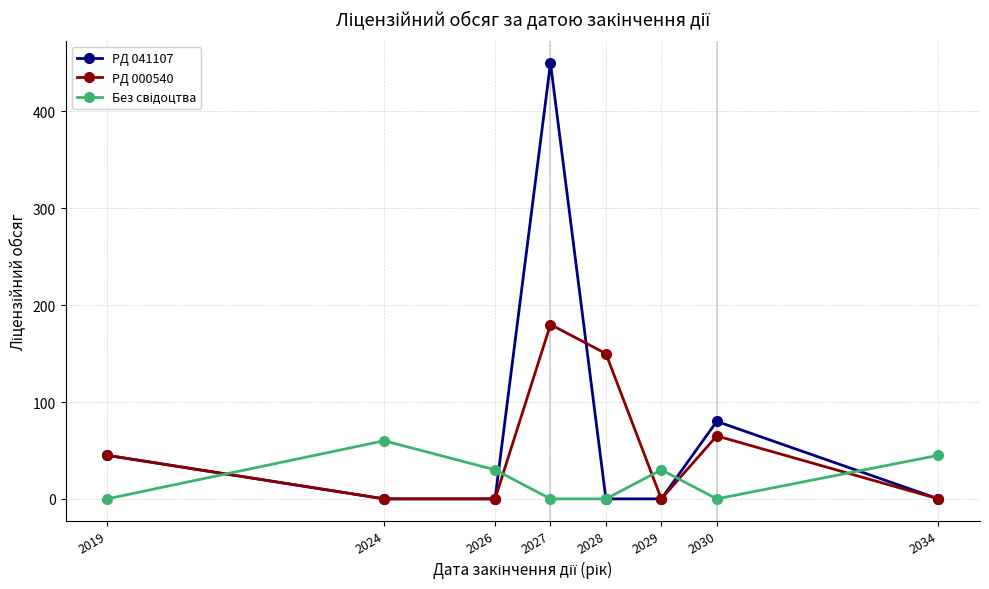

In PД 000540, how many points are higher than both neighbors (excluding endpoints)?

2